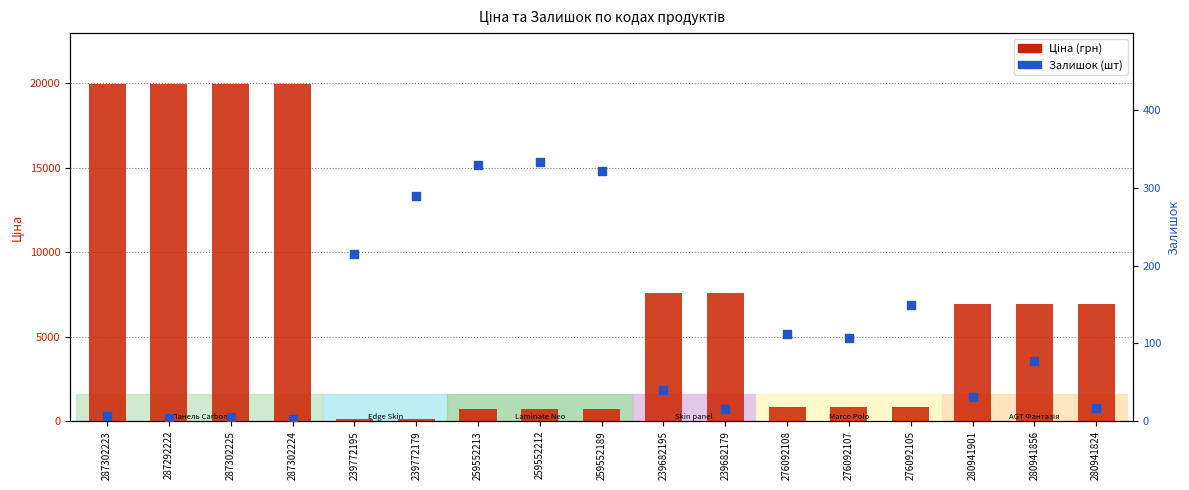

Which series has the largest Y range (max minus min)?

Ціна